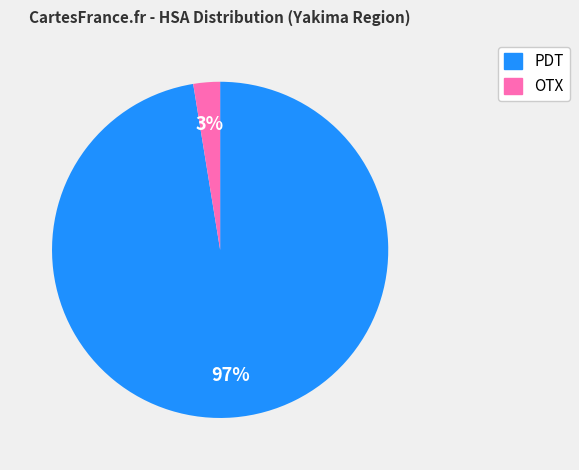

True or false: PDT accounts for 97% of the total.

True